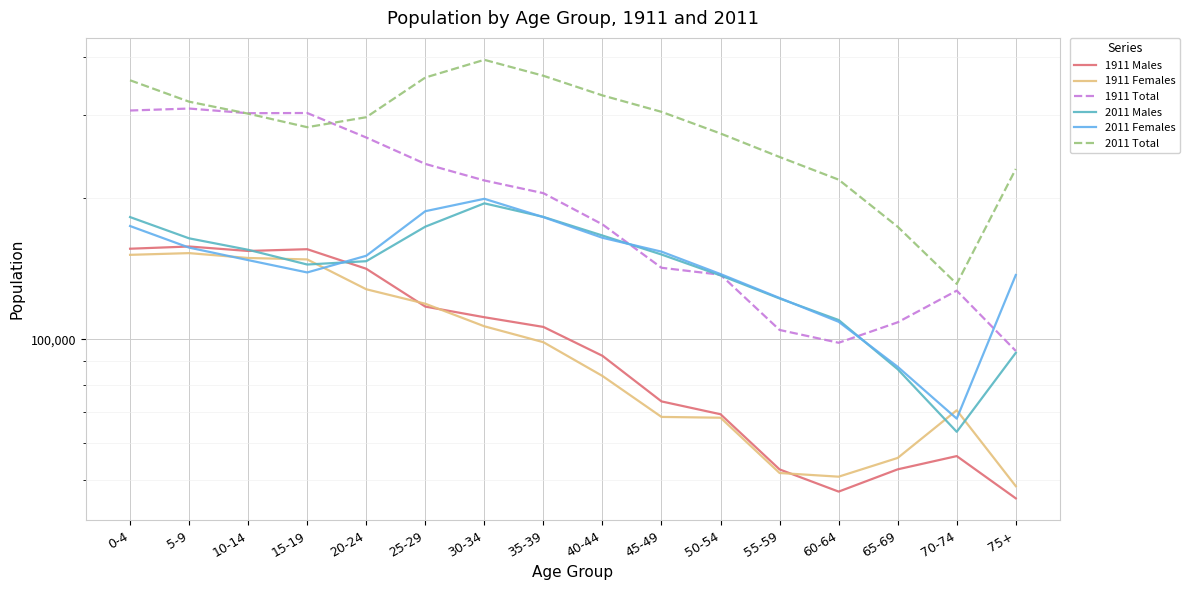

Reading right to left, list all the values displayed in this chart.

1911 Males: 45793	56347	52799	47334	52776	69189	73690	92166	106205	111381	117352	141288	155523	154182	157597	155887
1911 Females: 48617	70552	55840	50930	51858	68024	68286	83494	98534	106538	119005	127770	147920	148967	152566	151278
1911 Total: 94410	126899	108639	98264	104634	137213	141976	175660	204739	217919	236357	269058	303443	303149	310163	307165
2011 Males: 93540	63476	86298	109869	122121	136737	151516	166330	182237	194774	173714	146636	144262	155076	164037	182076
2011 Females: 137025	67714	87340	108917	122401	137649	153669	164482	182024	199171	187408	150595	138757	147415	156733	174253
2011 Total: 230565	131190	173638	218786	244522	274386	305185	330812	364261	393945	361122	297231	283019	302491	320770	356329